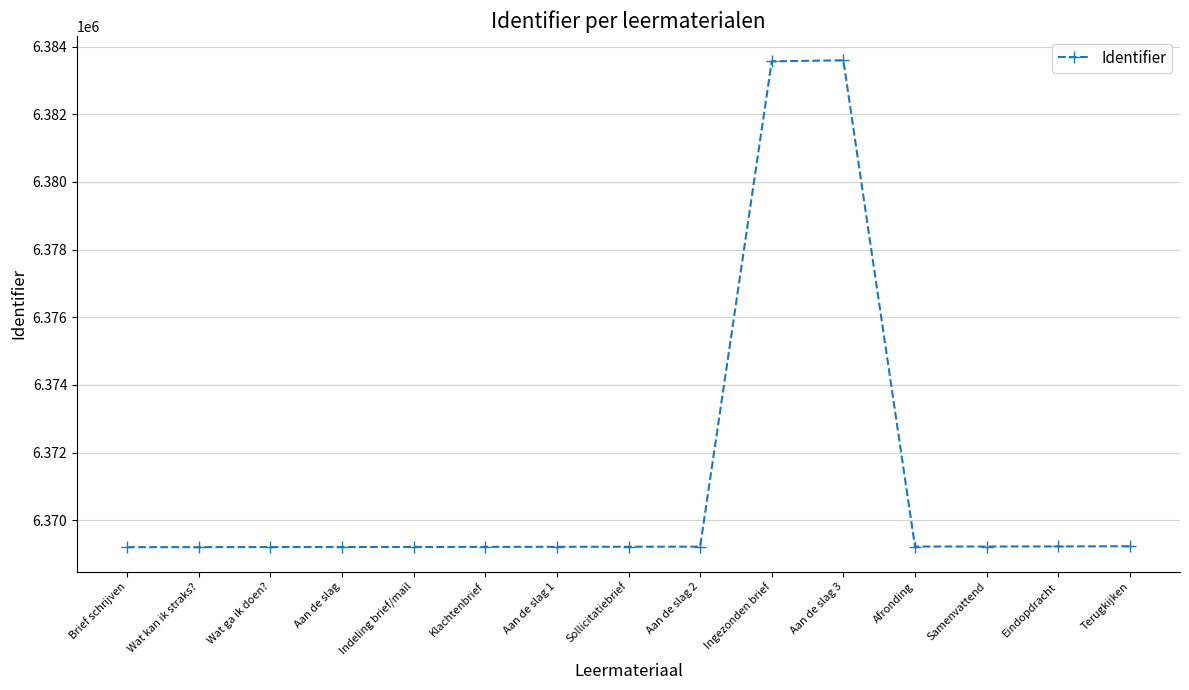

Approximately how many times larger is the value at Aan de slag 2 compared to Indeling brief/mail?

1.0